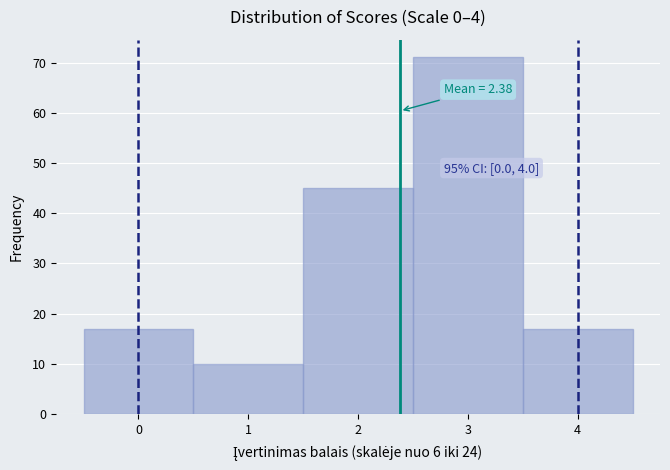

Over which range of the x-axis is the bar tallest?

2.5 to 3.5